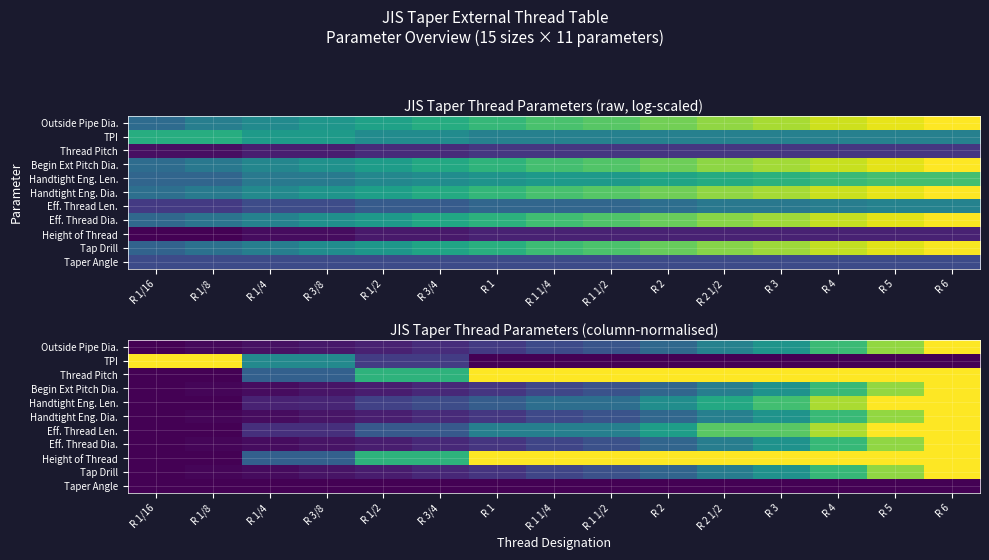

At which label does Eff. Thread Len. reach its minimum?

R 1/16